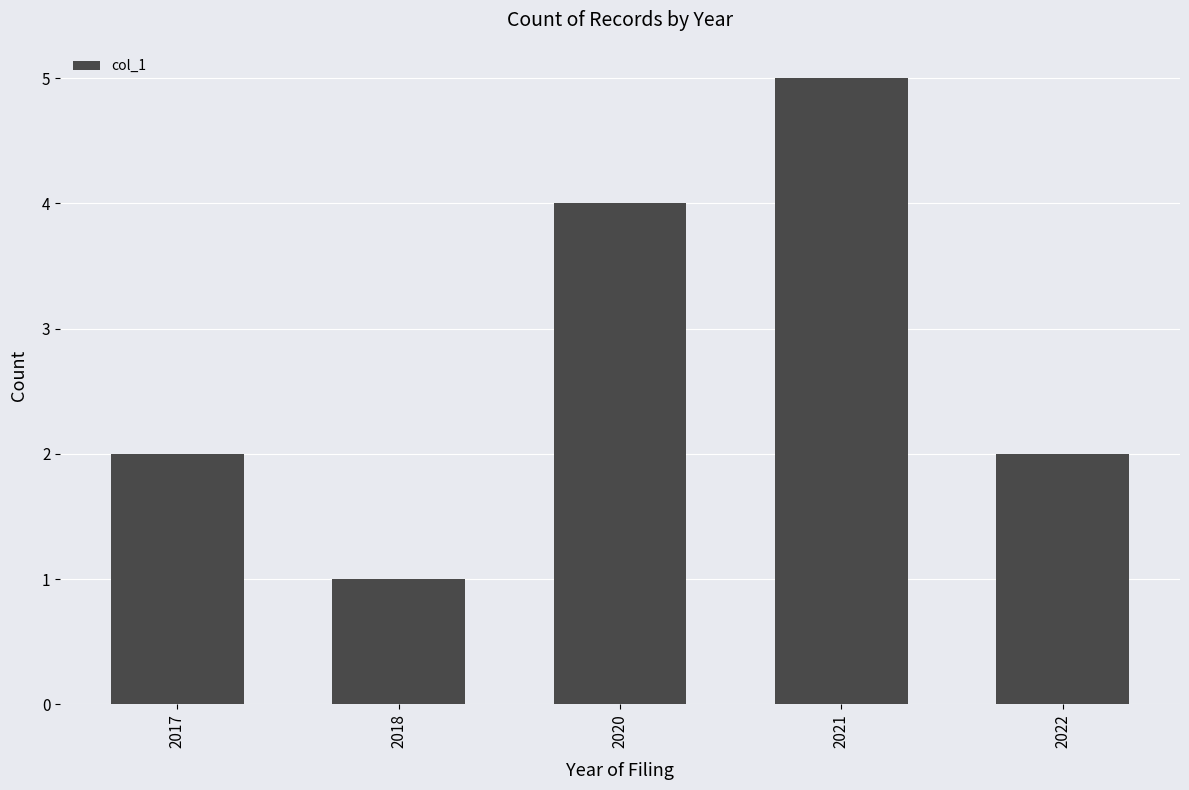

Does the chart contain stacked bars?

No